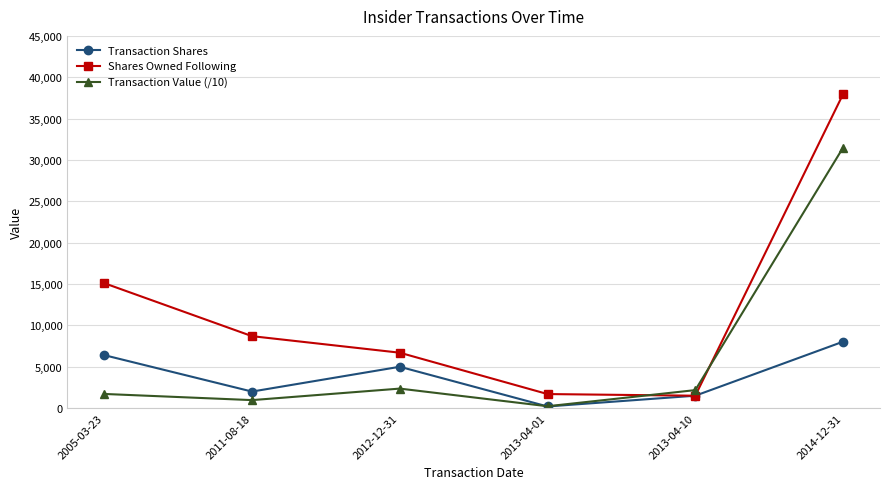

At how many categories does at least one series exceed 36059?

1